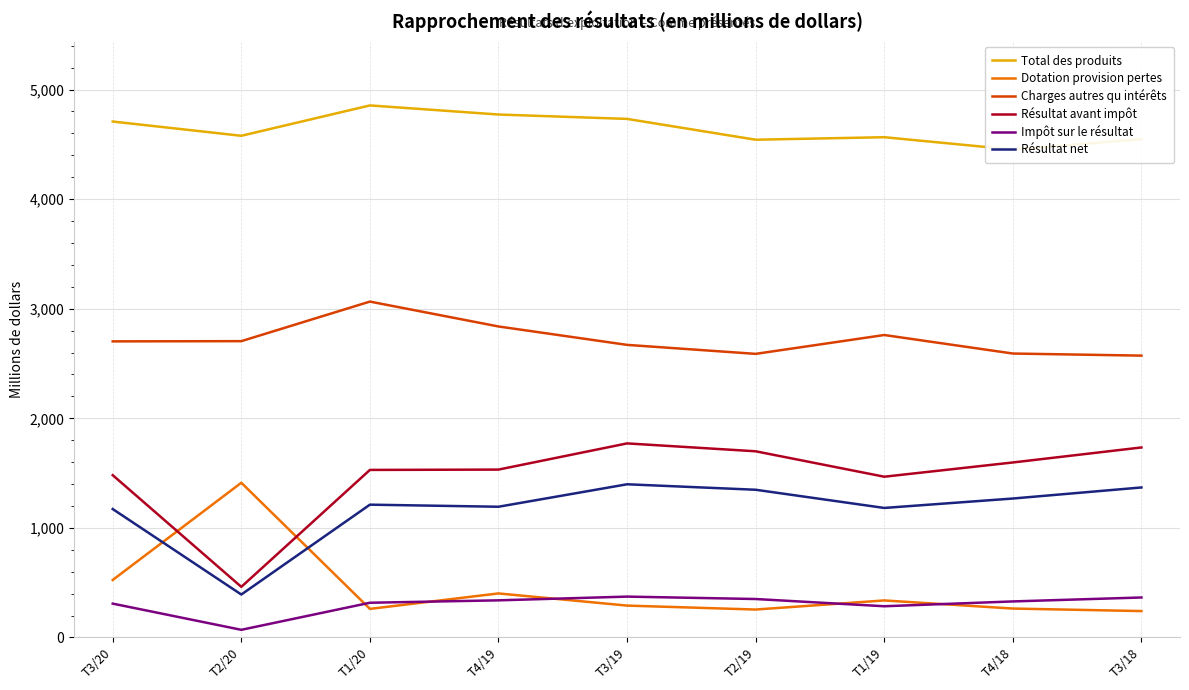

List the labels in order of Dotation provision pertes value, largest first.

T2/20, T3/20, T4/19, T1/19, T3/19, T4/18, T1/20, T2/19, T3/18